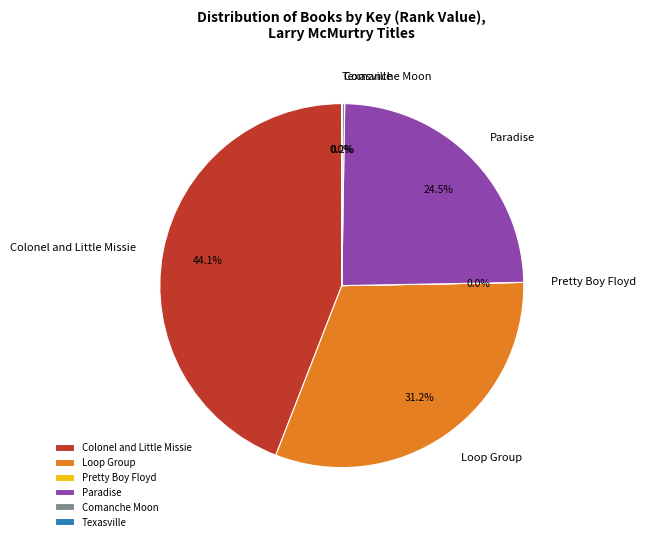

What is the ratio of the value at Colonel and Little Missie to the value at Loop Group?

1.4